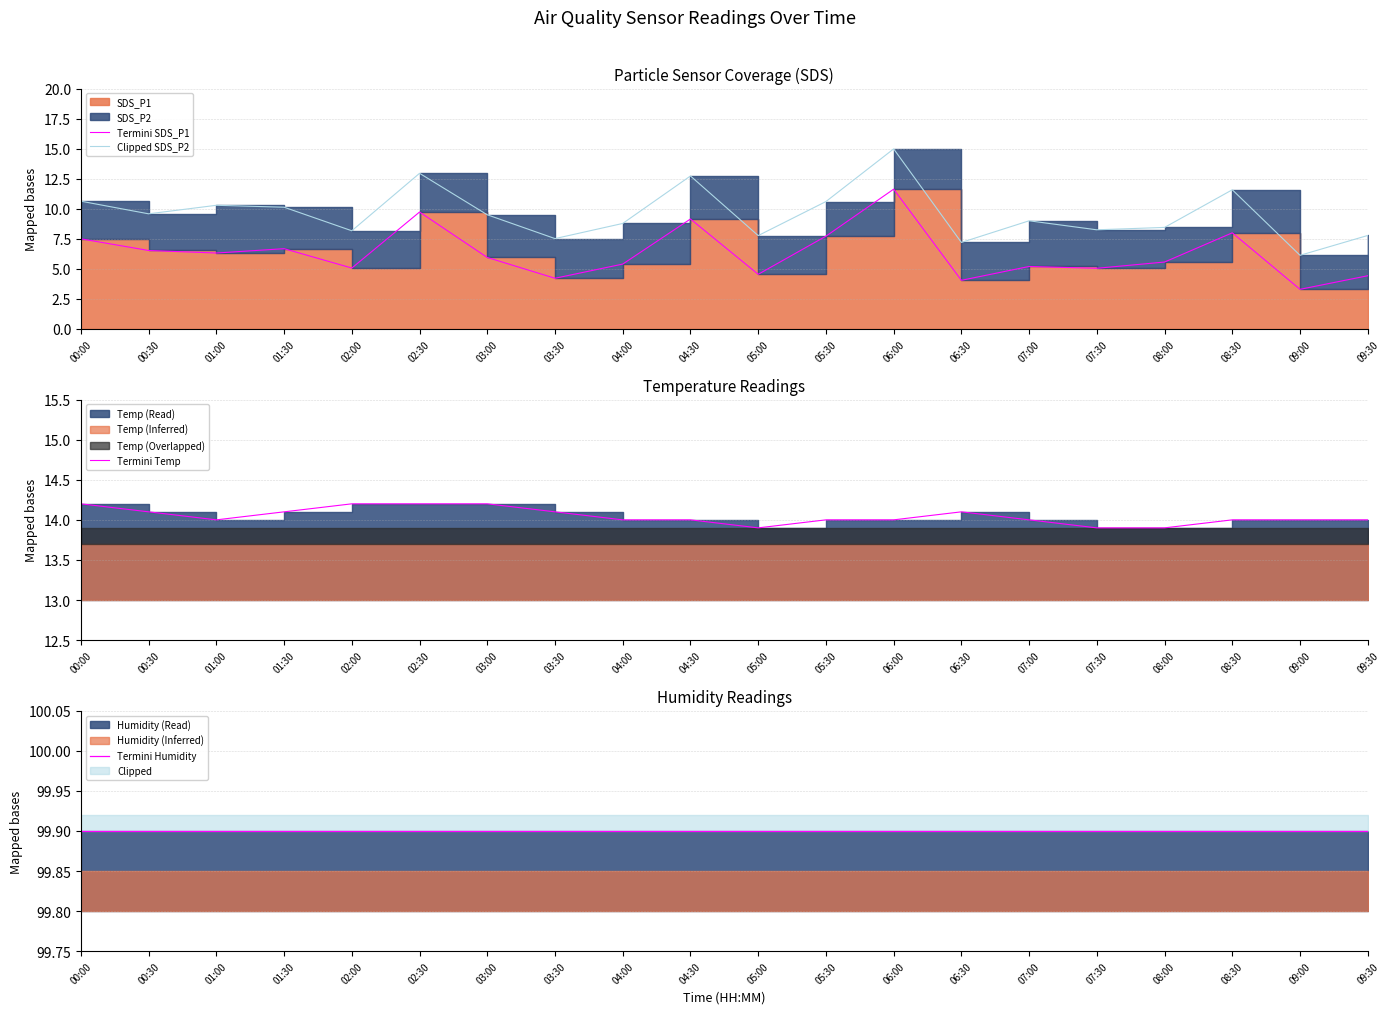

Rank the categories by Clipped SDS_P2 value from highest to lowest.

06:00, 02:30, 04:30, 08:30, 00:00, 05:30, 01:00, 01:30, 00:30, 03:00, 07:00, 04:00, 08:00, 07:30, 02:00, 09:30, 05:00, 03:30, 06:30, 09:00